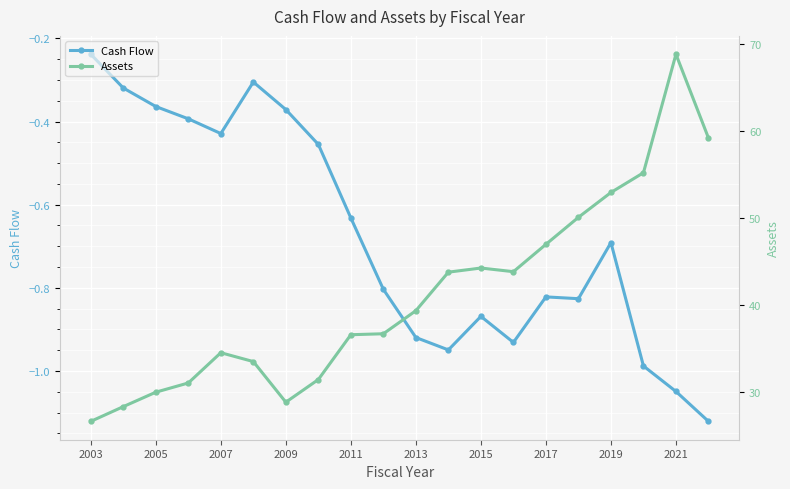

At which label is Cash Flow closest to 0?

2003